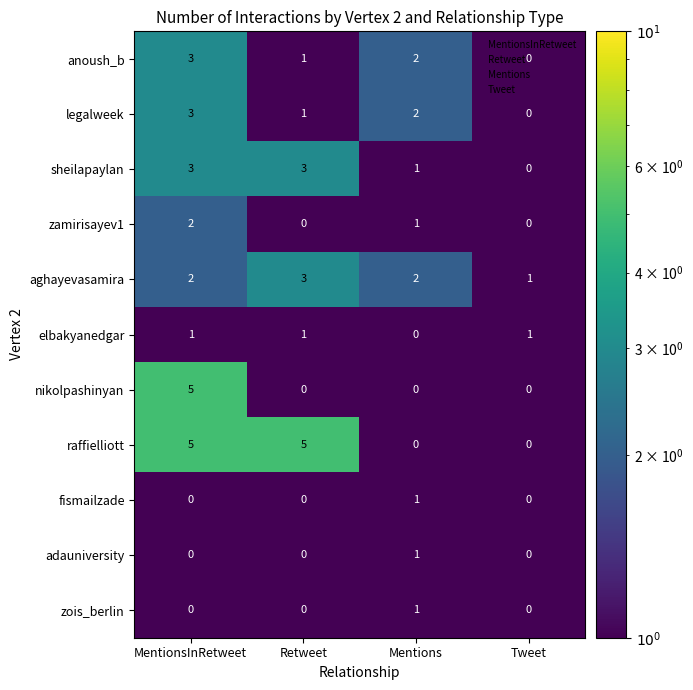

At which label is elbakyanedgar closest to 0?

Mentions